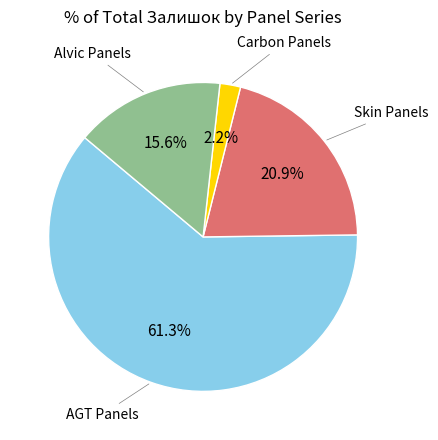

Is there a majority slice in this chart?

Yes